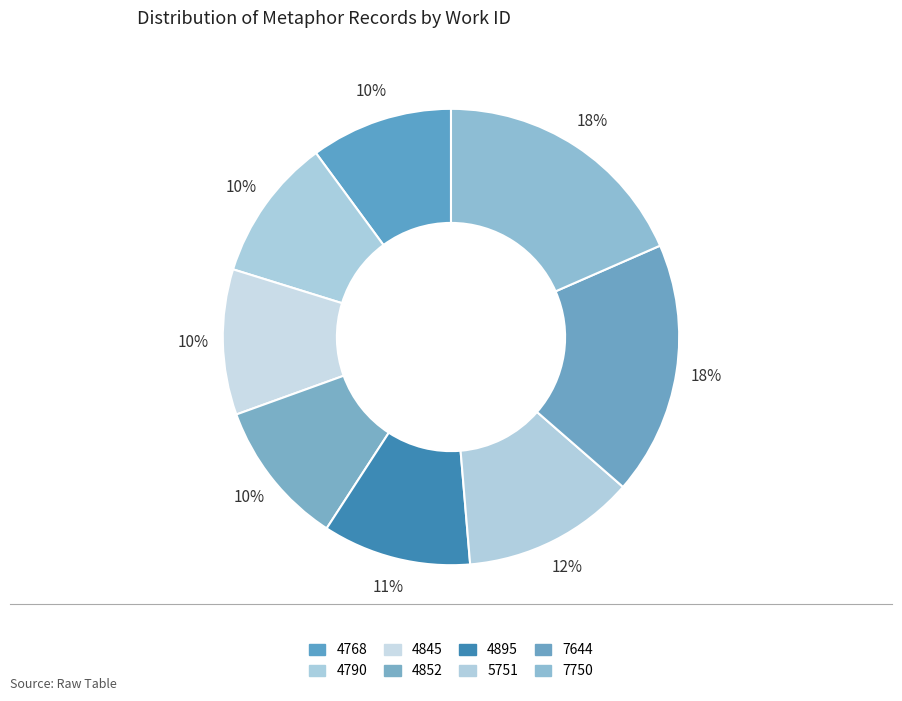

How many segments does this pie chart have?

8